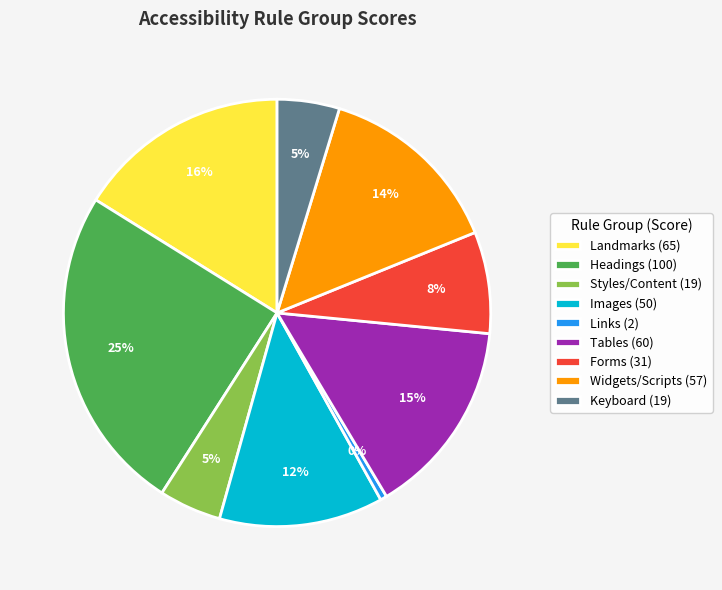

Which has a higher value, Headings (100) or Tables (60)?

Headings (100)